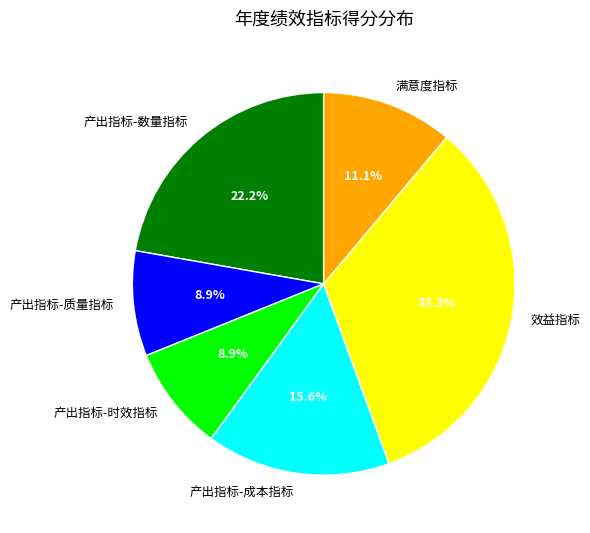

To the nearest percent, what is the average slice percentage?

17%